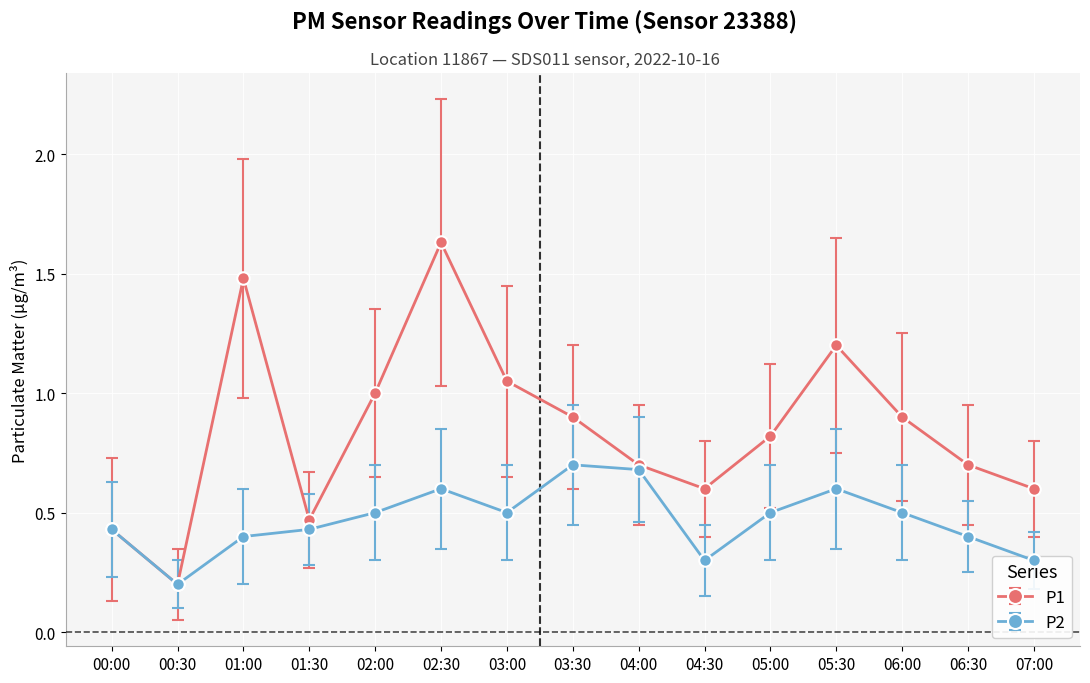

Which series changed the most between 02:30 and 06:30?

P1